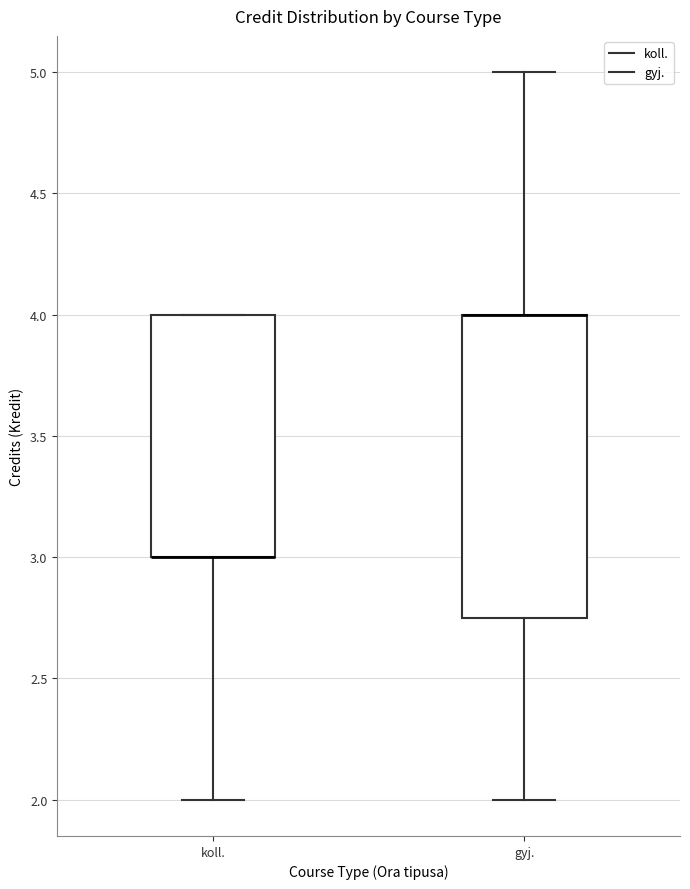

Where is the upper edge of the box for koll. on the y-axis? The values are not printed on the chart, so give them approximately, as read against the axis.

4.00